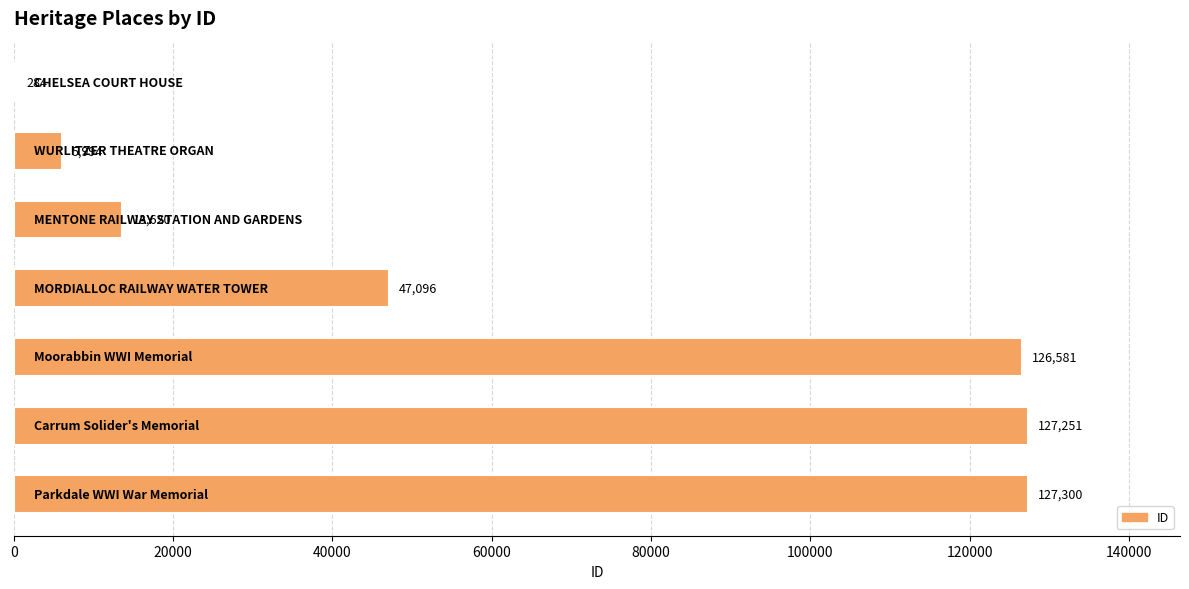

What is the greatest value displayed?

127300